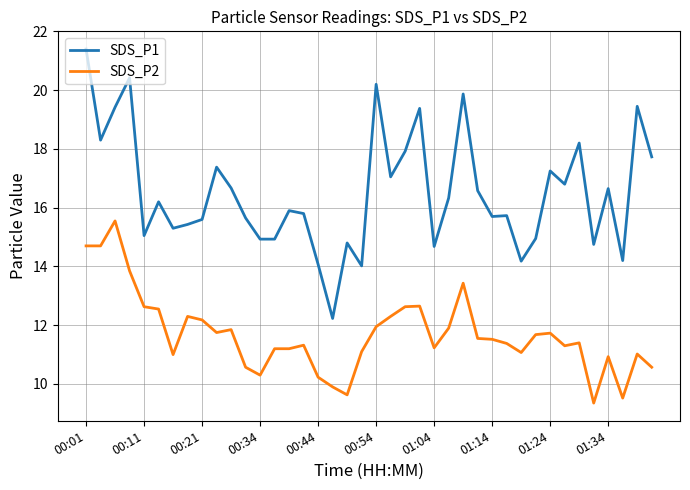

Which series has the largest range (max minus min)?

SDS_P1